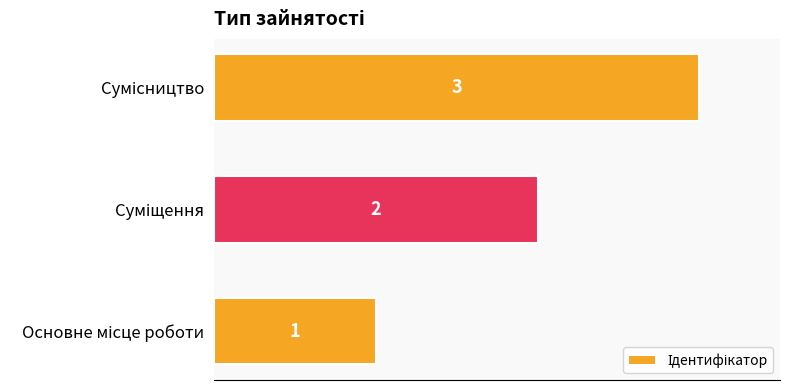

What is the difference between the maximum and second lowest values?

1